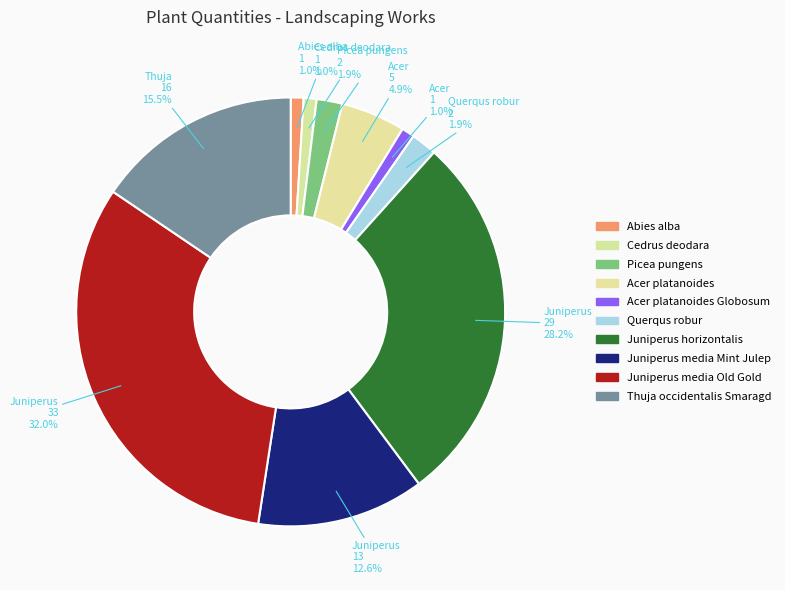

Is there any slice that represents more than half of the pie?

No